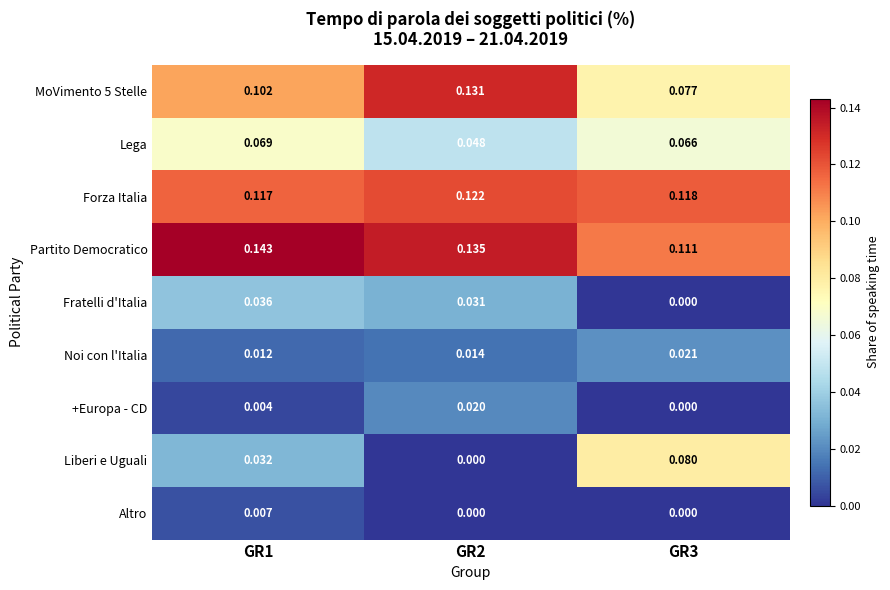

Which series has the largest total across all categories?

Partito Democratico